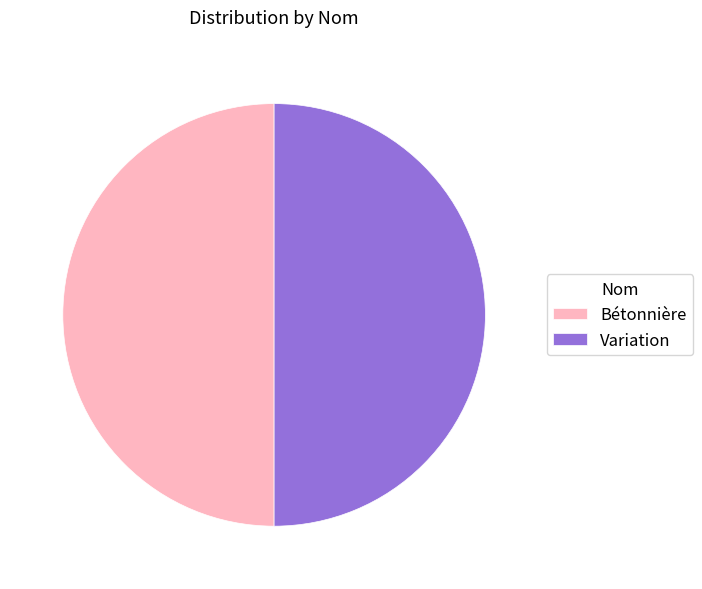

How many segments does this pie chart have?

2